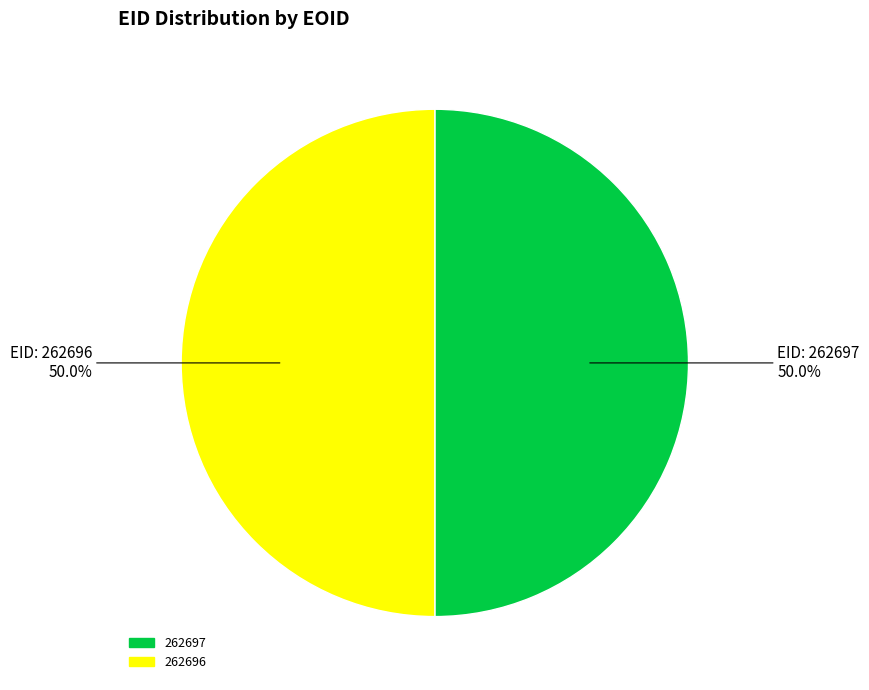

What is the total percentage of 262697 and 262696?

100.0%